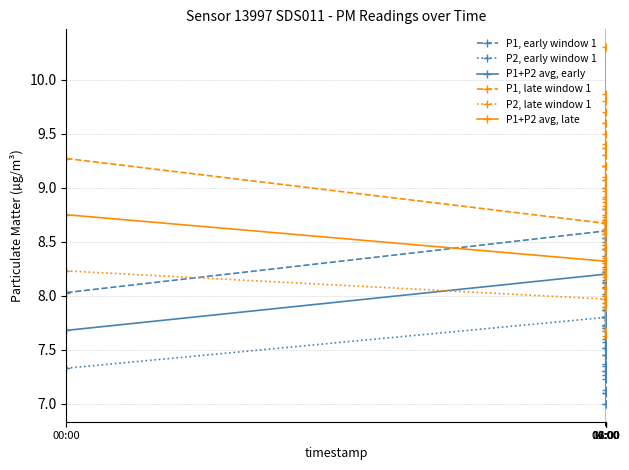

What is the minimum value shown in the chart?

7.0